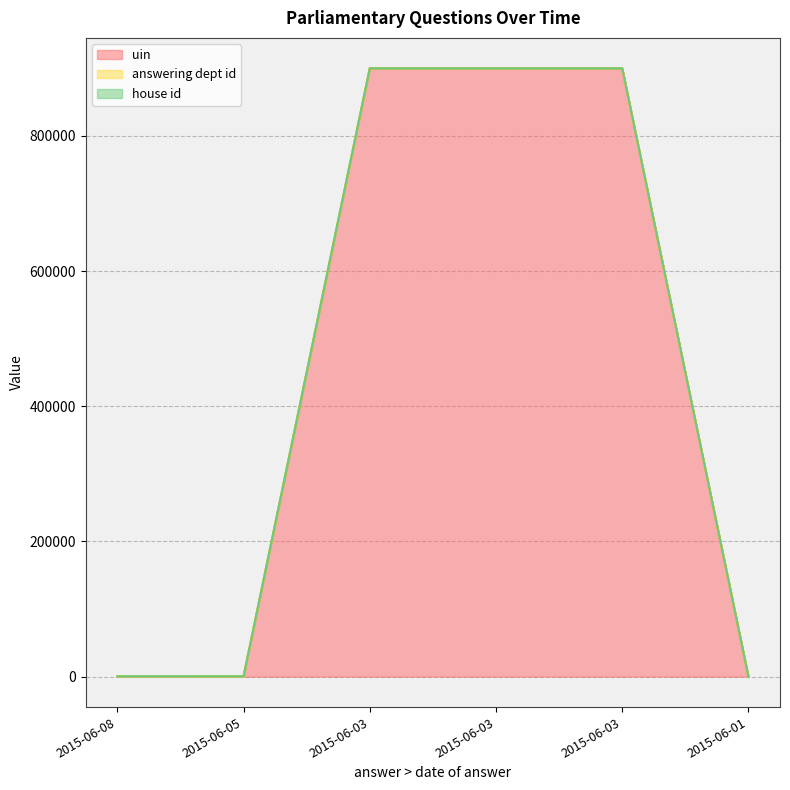

Where is house id nearest to the value 1?

2015-06-08